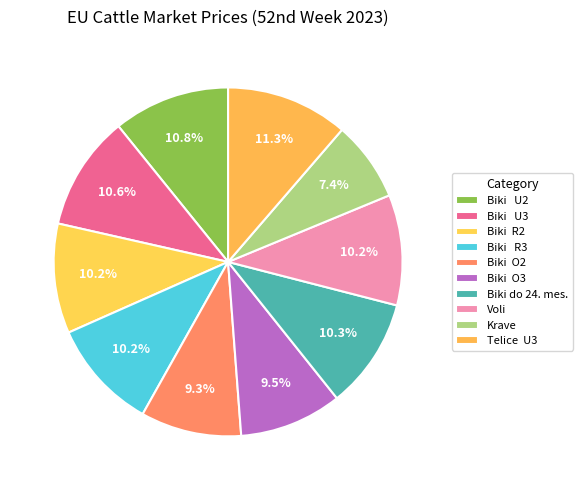

How many slices are in this pie chart?

10